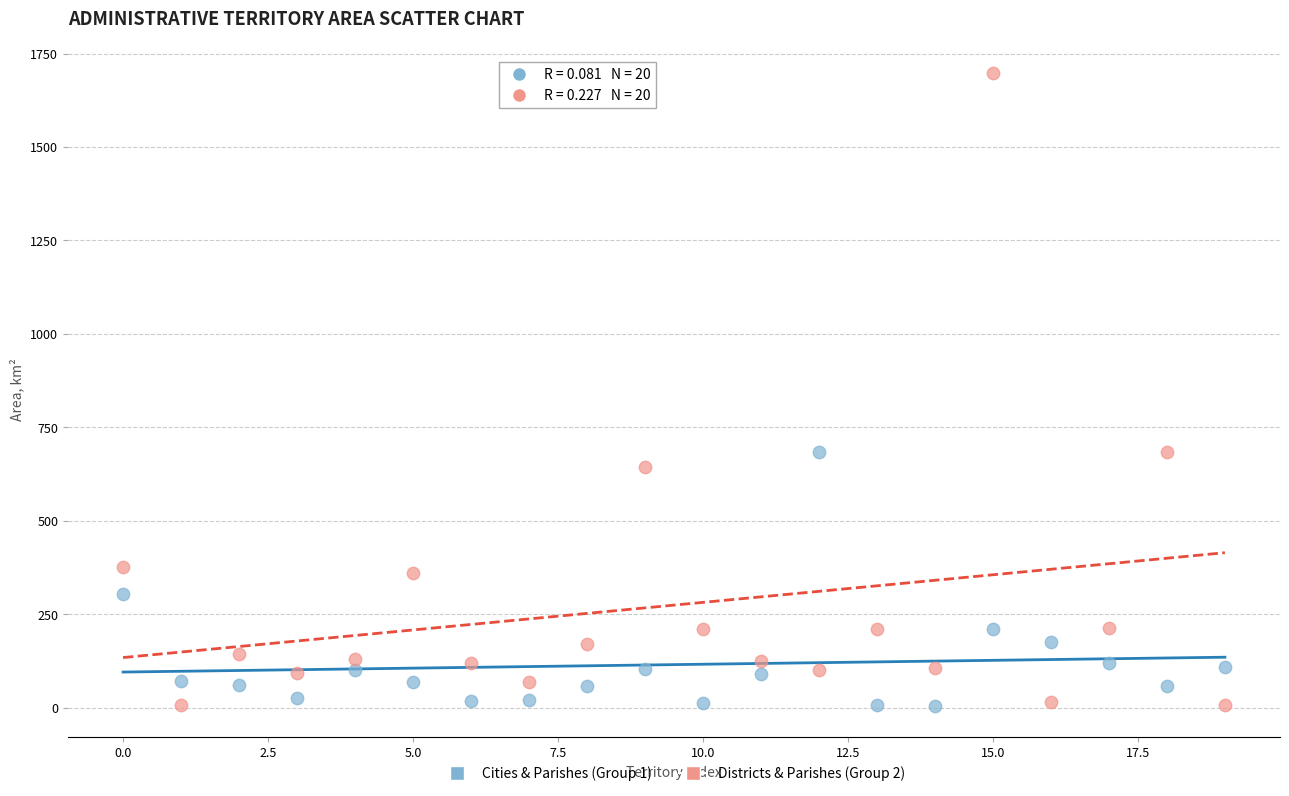

Which series has the widest spread of Y values?

Districts & Parishes (Group 2)